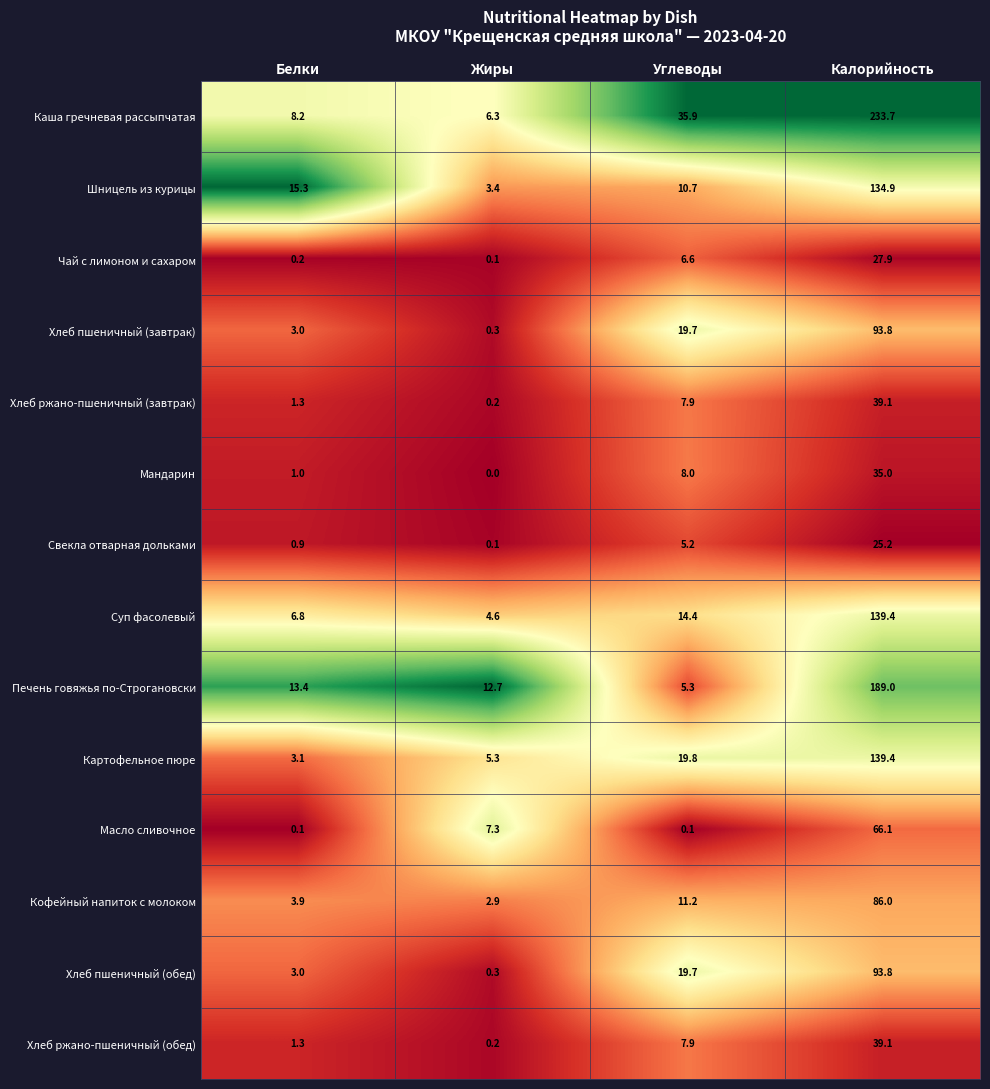

Which series has the largest range (max minus min)?

Каша гречневая рассыпчатая